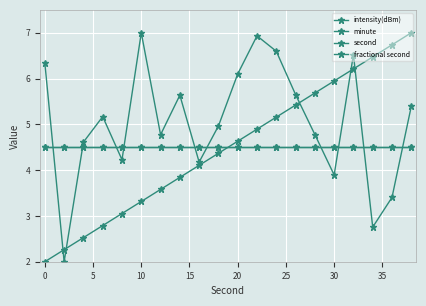

How many lines are shown in the chart?

4